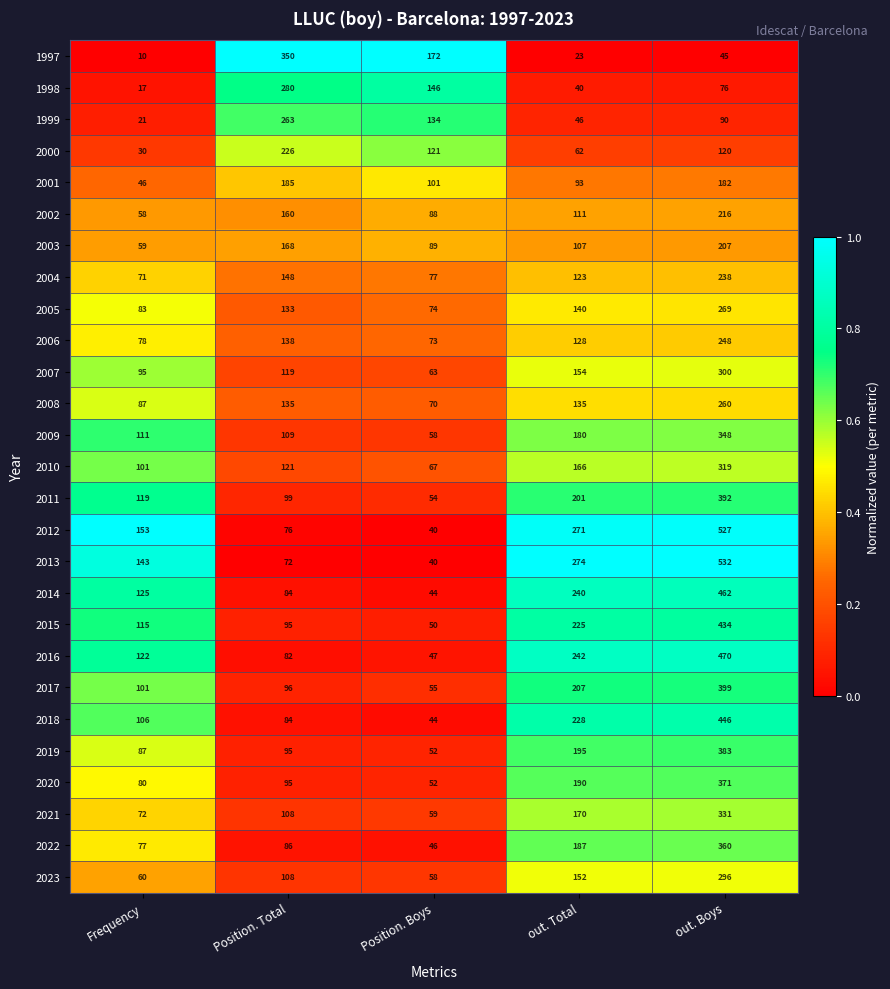

What is the total value across all series at out. Boys?

8321